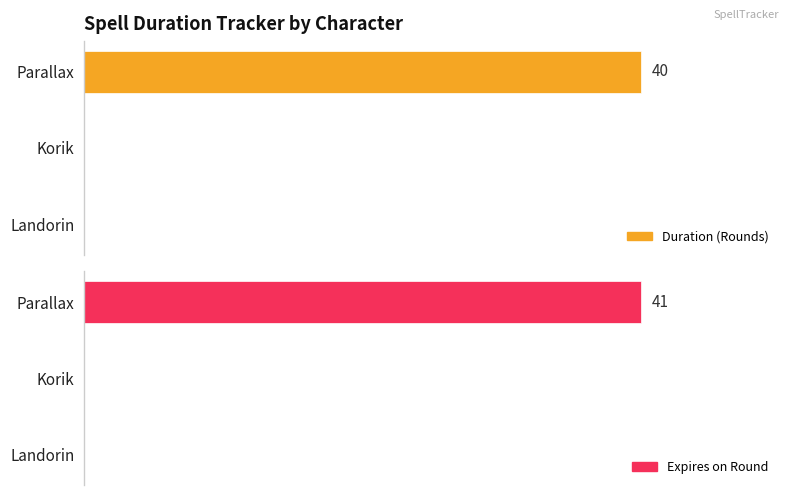

Are the bars horizontal?

Yes